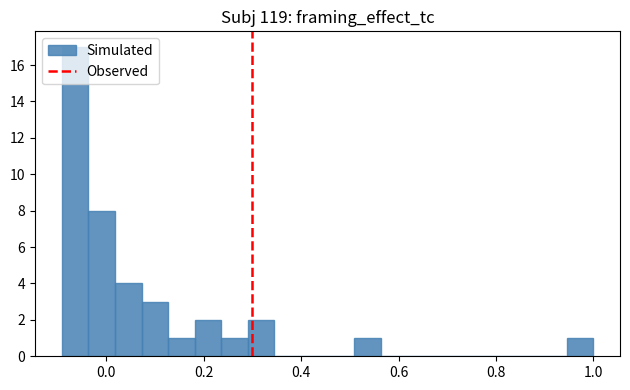

Read against the x-axis, roughly where is the centre of the tallest bar?

-0.06